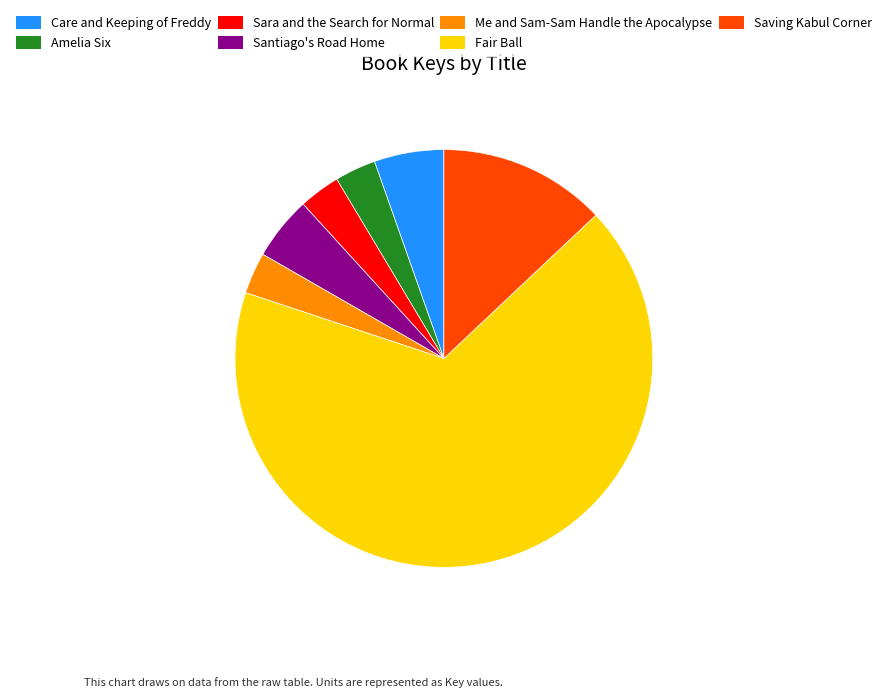

Is it true that Saving Kabul Corner is 26% of the pie?

False